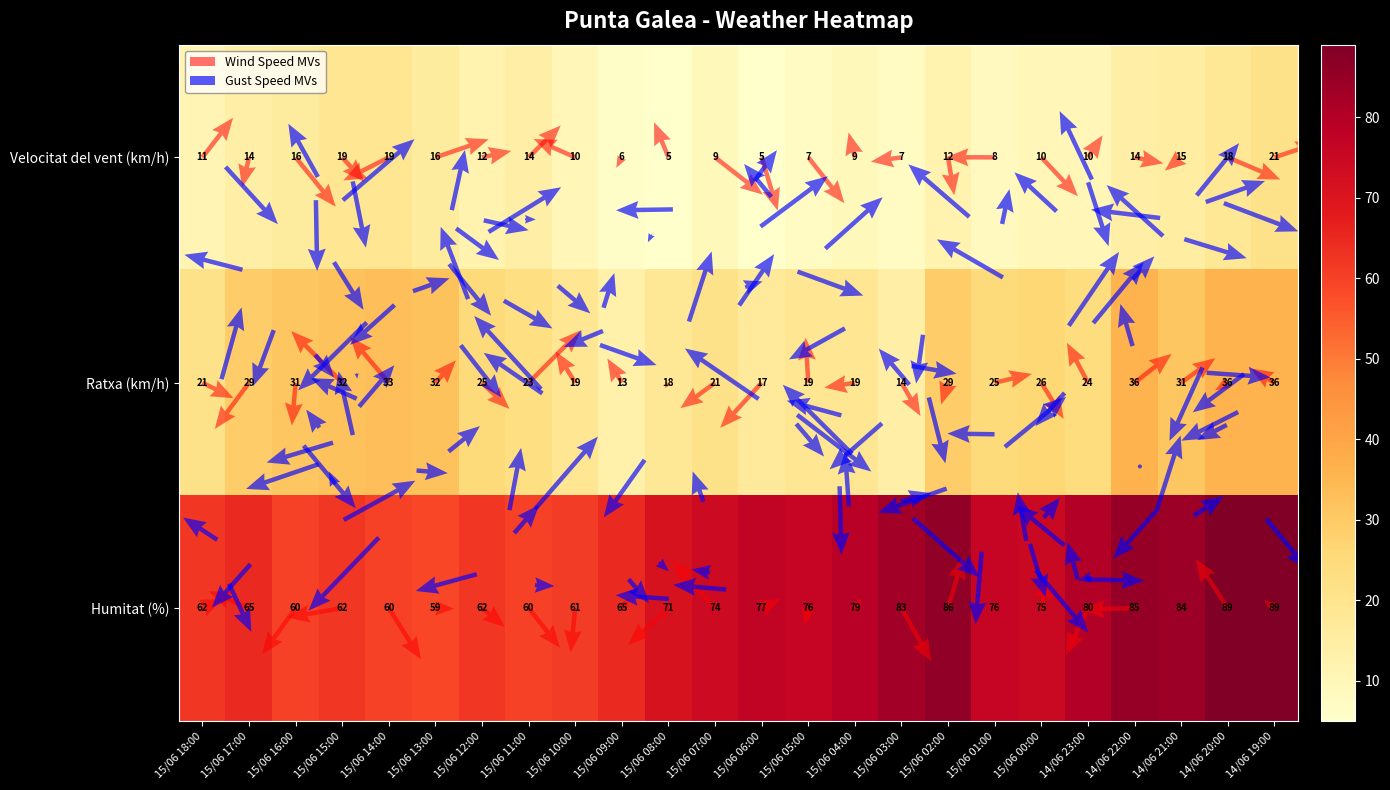

The Velocitat del vent (km/h) series shows 19 at 15/06 15:00. True or false?

True